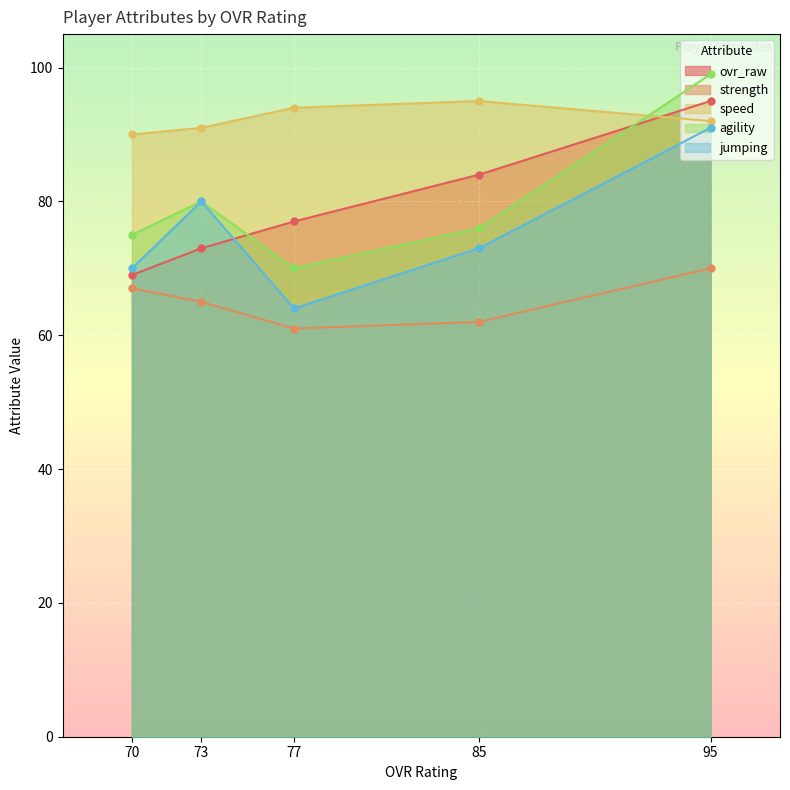

True or false: jumping has a value of 111 at 77.

False